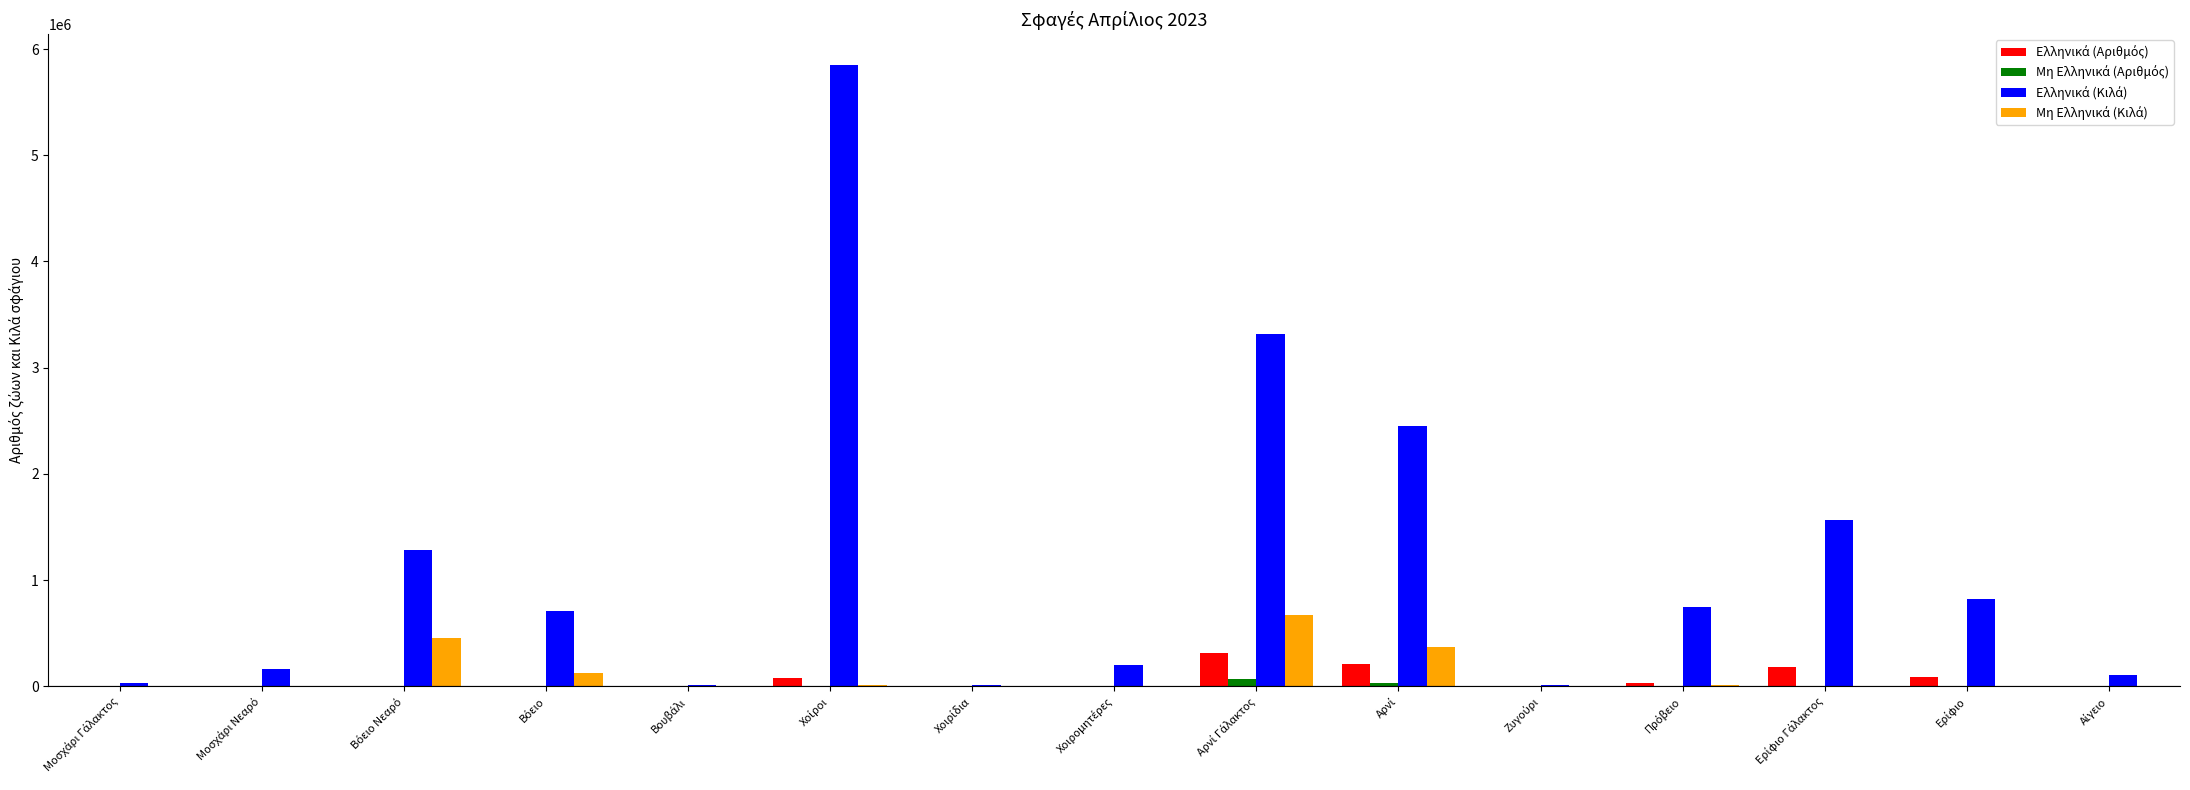

What is the label of the 5th bar from the left?

Βουβάλι